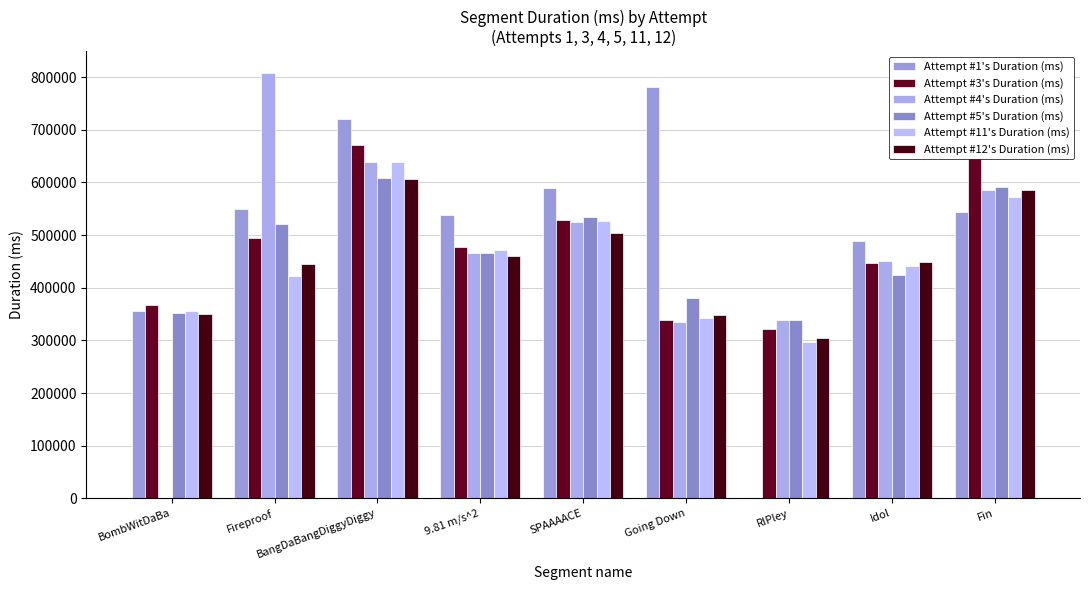

Is it true that Attempt #12's Duration (ms) equals 527865 at BombWitDaBa?

False